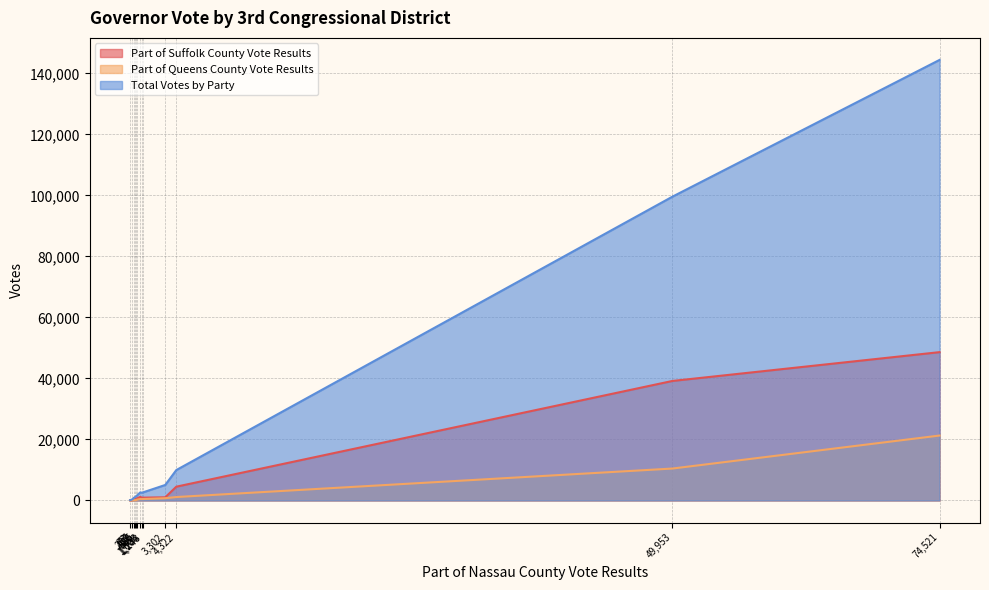

What is the sum of all Total Votes by Party values?

272253